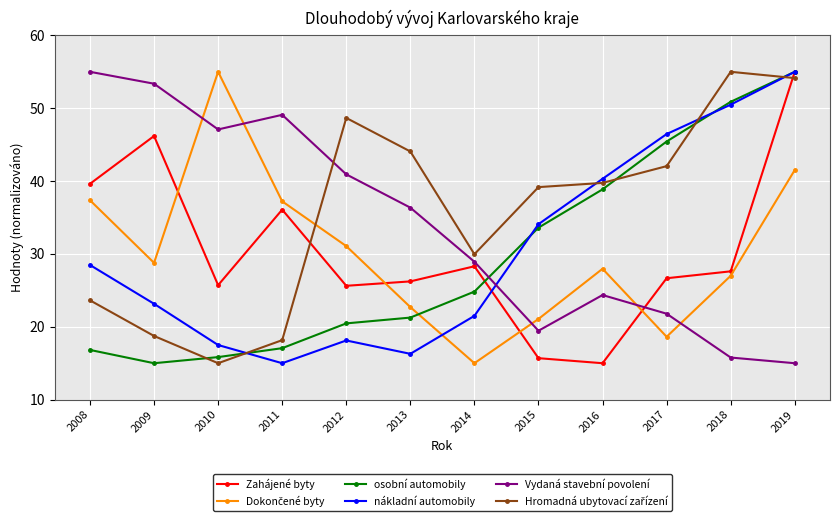

The value of nákladní automobily at 2008 is 28.5. True or false?

True